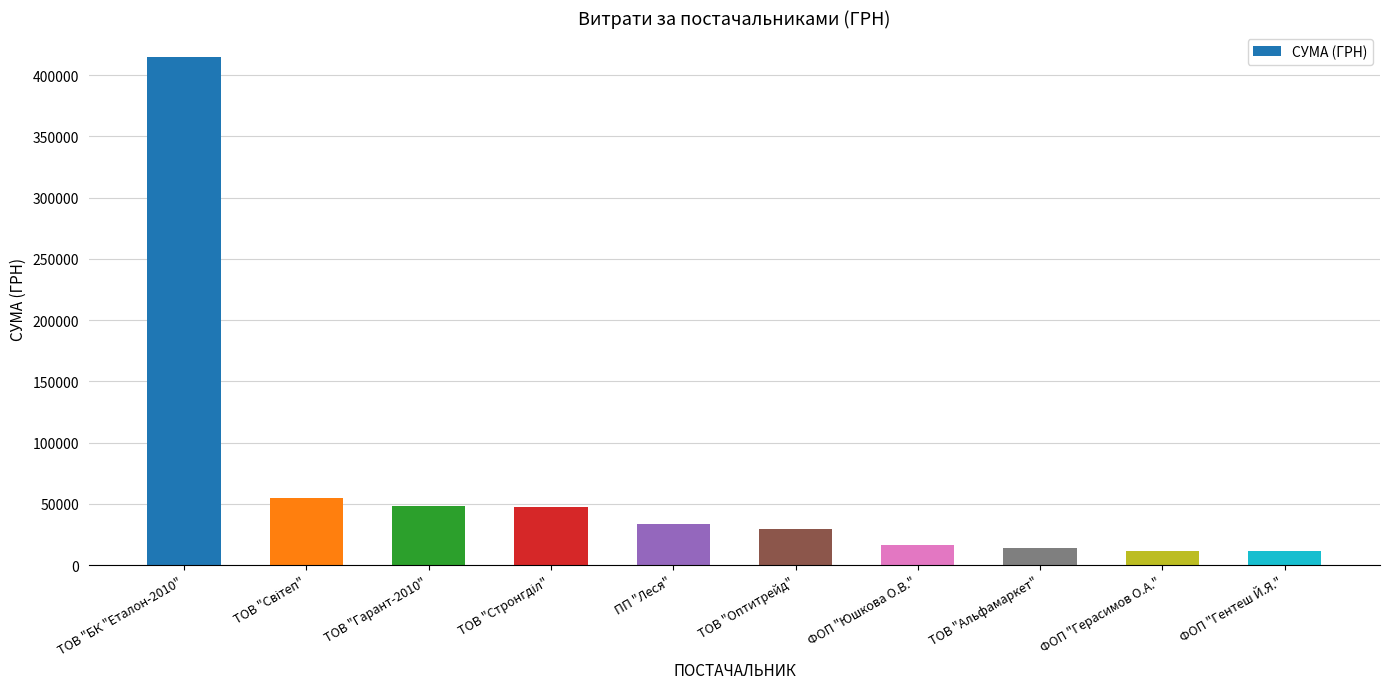

At which category does the chart reach its peak across all series?

ТОВ "БК "Еталон-2010"